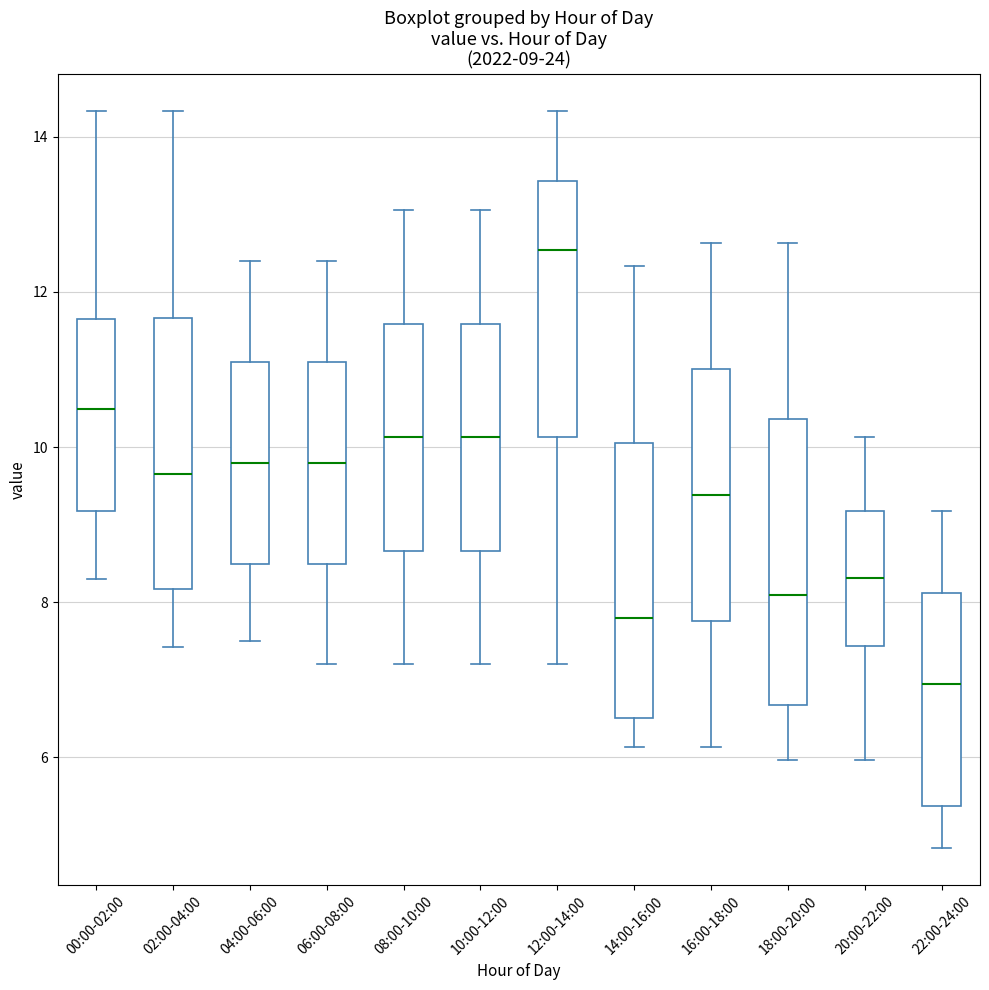

Which box's median line is the lowest?

22:00-24:00